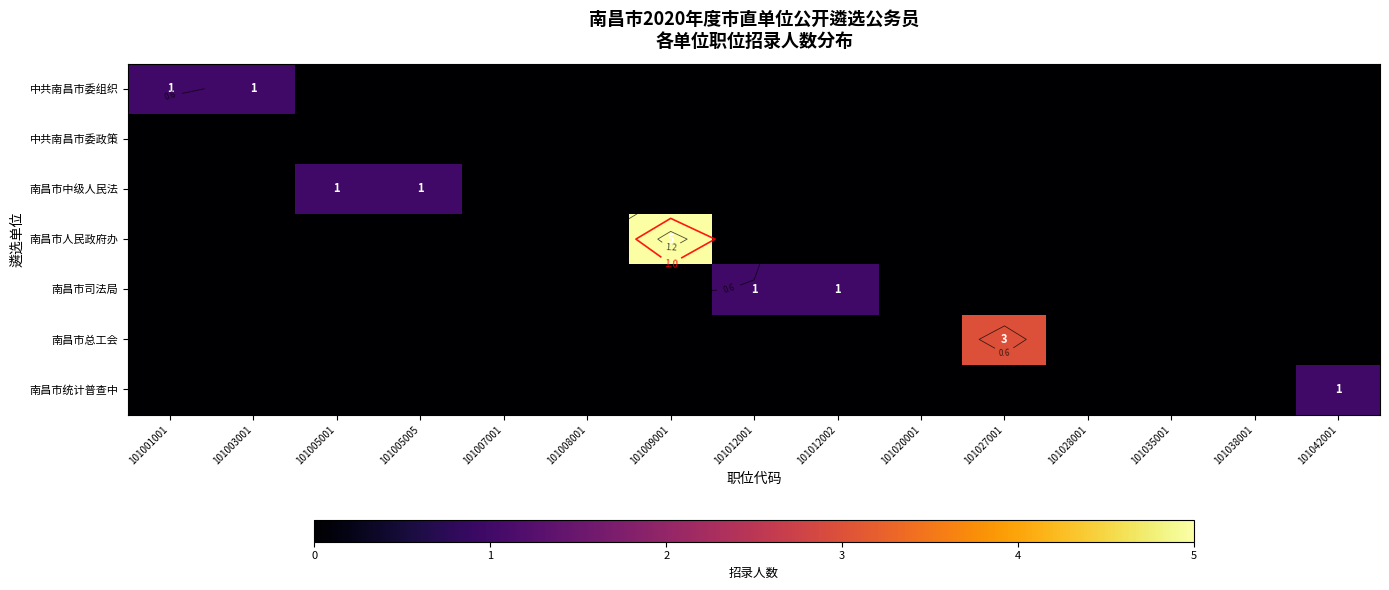

Which series changed the most between 101001001 and 101009001?

南昌市人民政府办